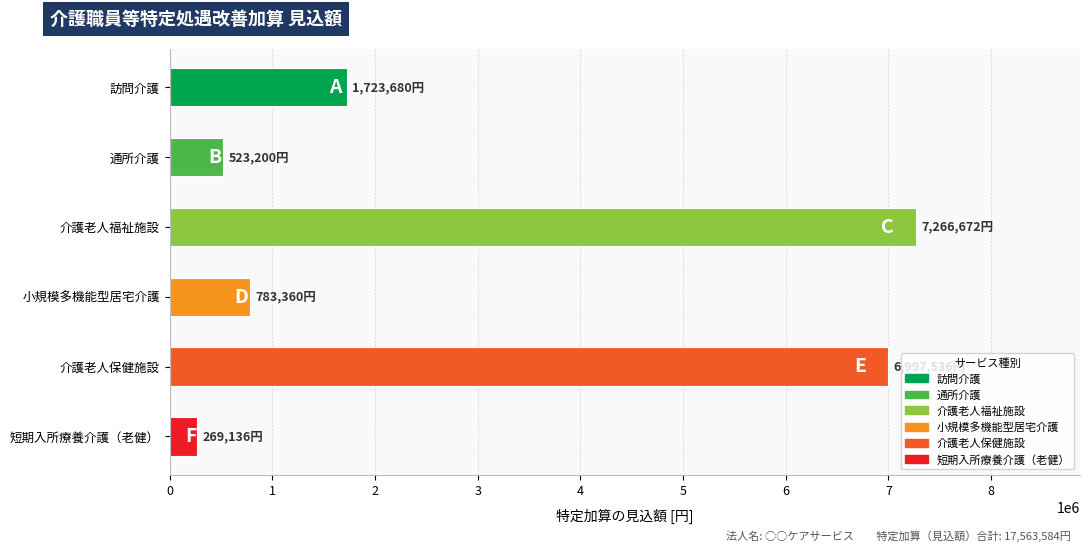

The chart shows a value of 9345180 at 介護老人保健施設. True or false?

False